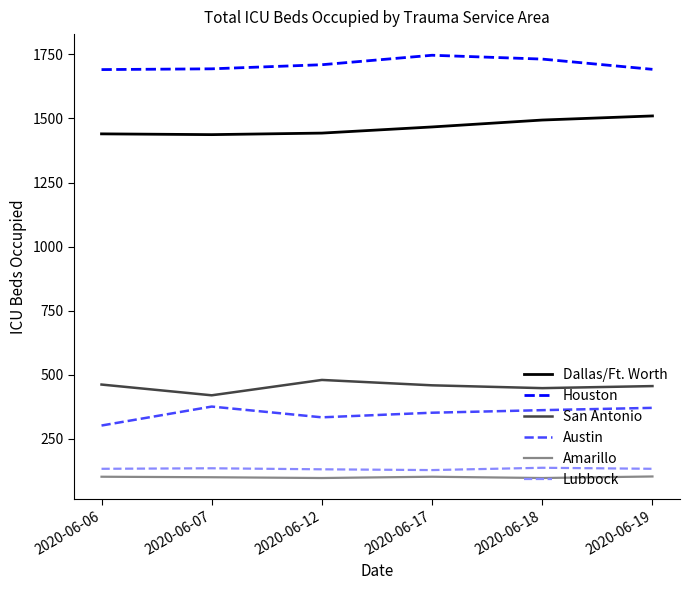

The value of Austin at 2020-06-07 is 233. True or false?

False